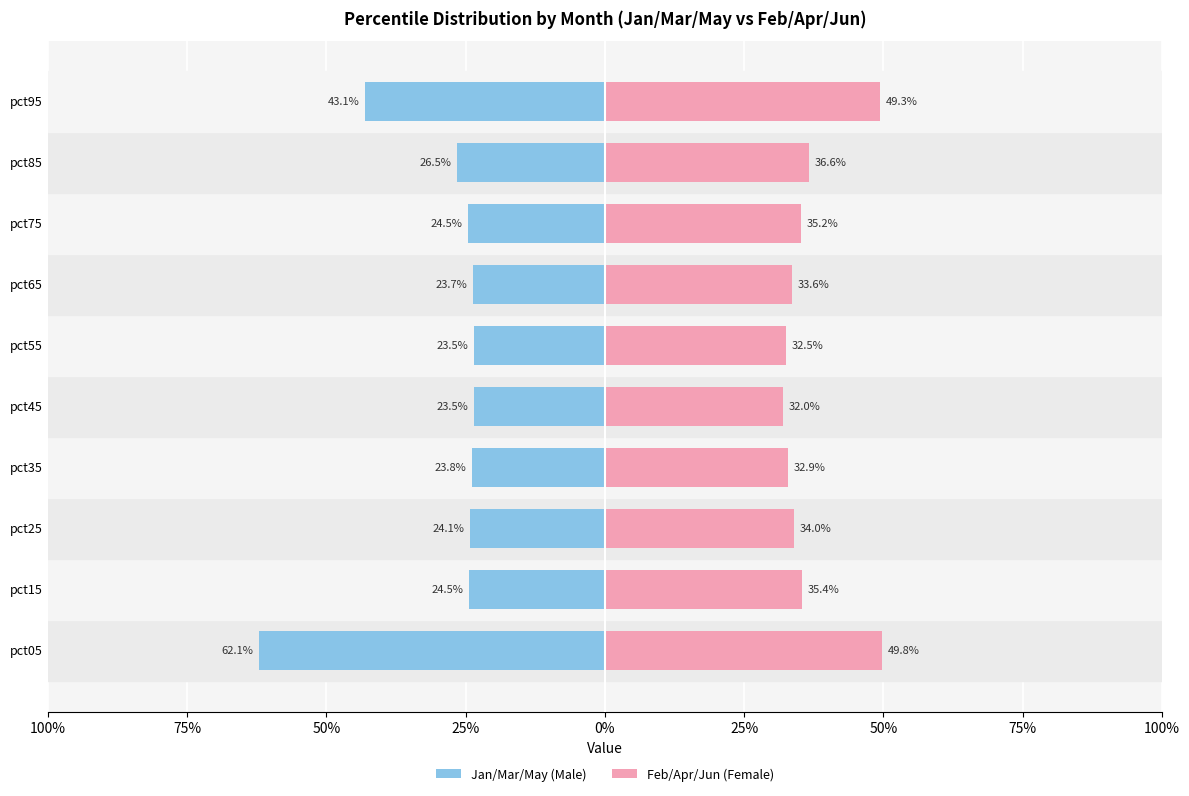

List the series in order of their peak value, highest first.

Feb/Apr/Jun (Female), Jan/Mar/May (Male)